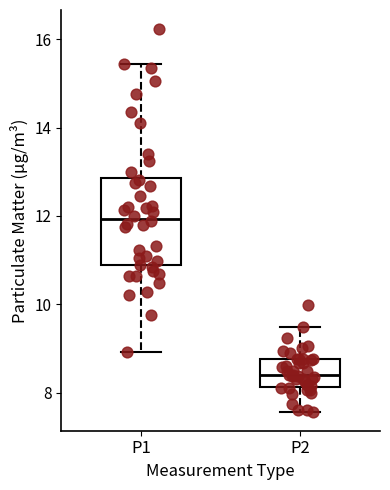

Which box has the highest median line?

P1